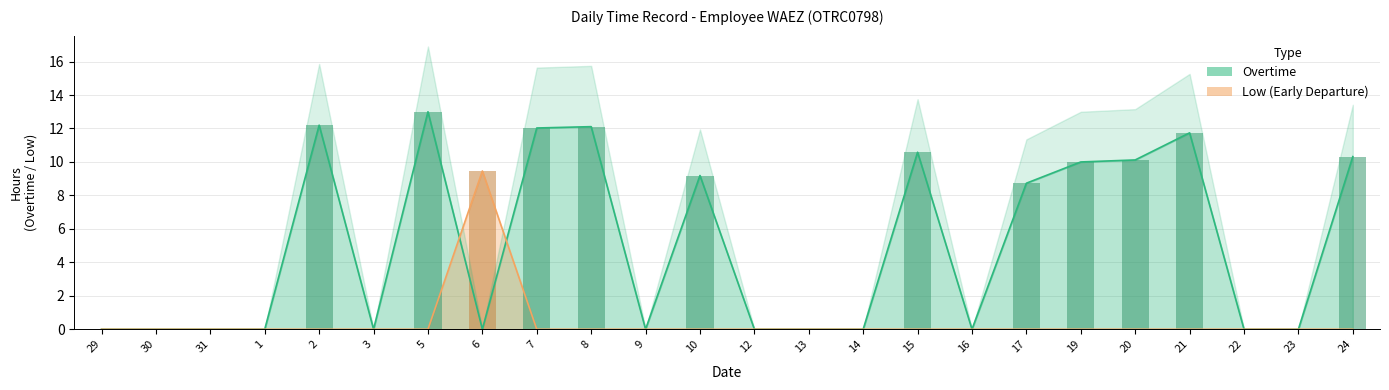

What is the sum of the Overtime values at 10 and 21?

20.9